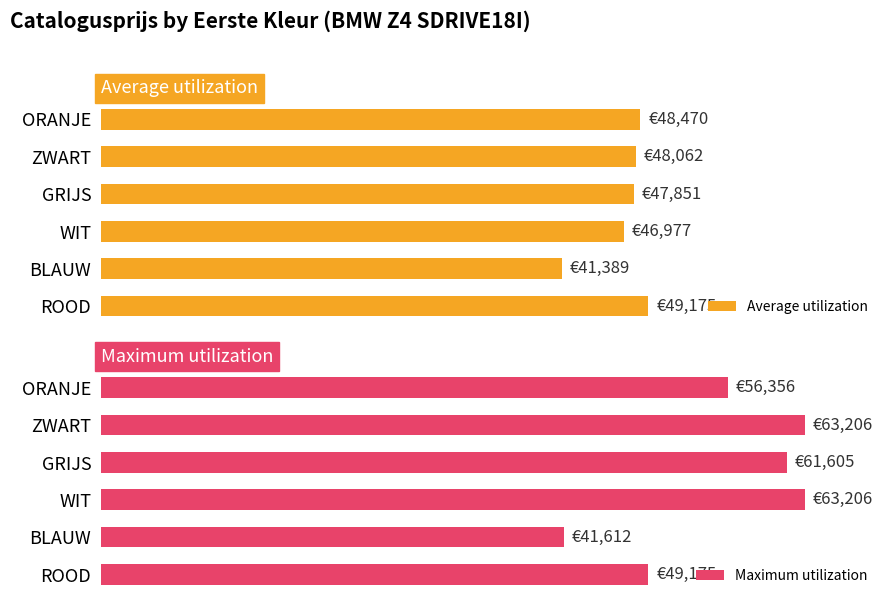

How many bars are there in total?

12